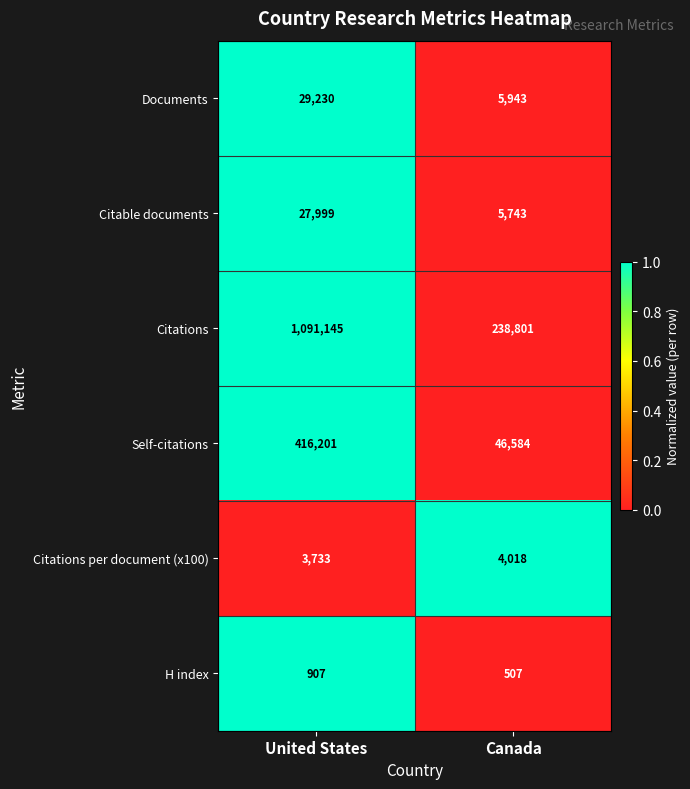

What is the approximate value of Citations at United States, to the nearest 100?

1091100